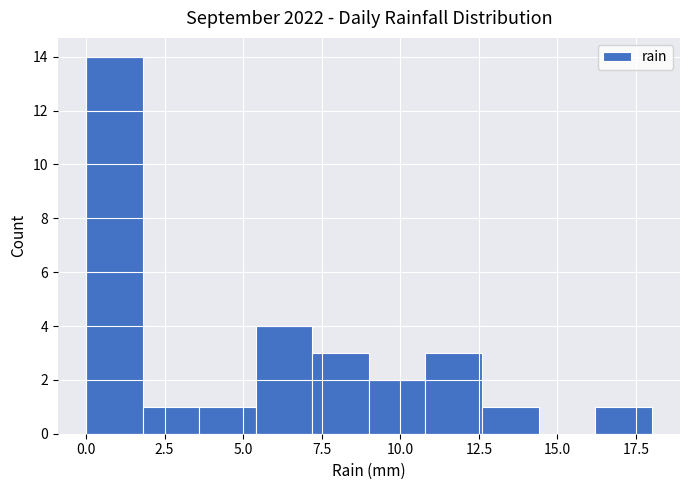

Around what value on the x-axis is the tallest bar? Give the approximate position of its centre, as read against the axis.

1.0